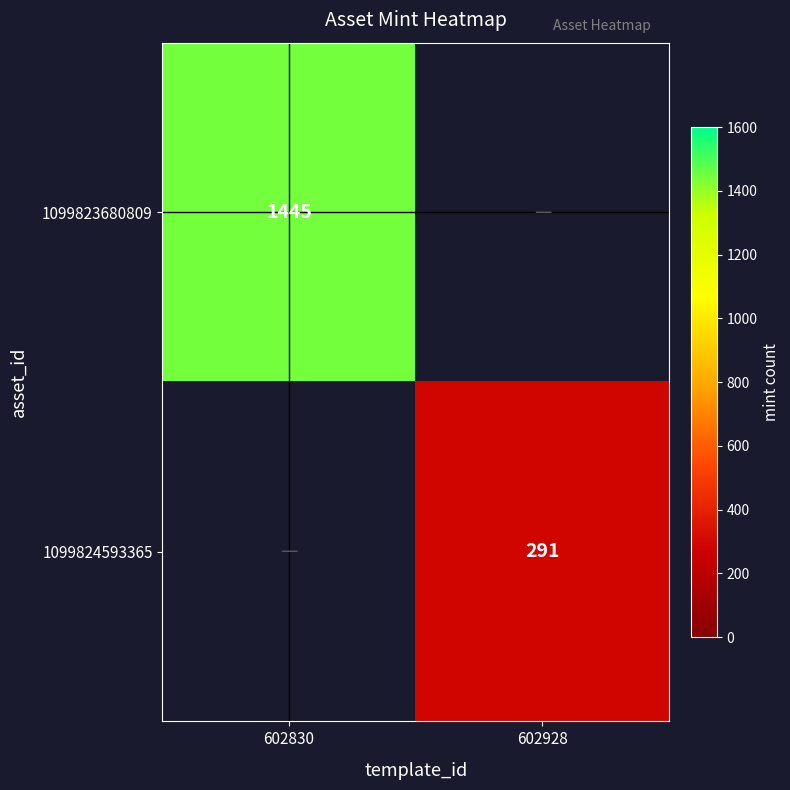

The 1099823680809 series shows 2481 at 602830. True or false?

False